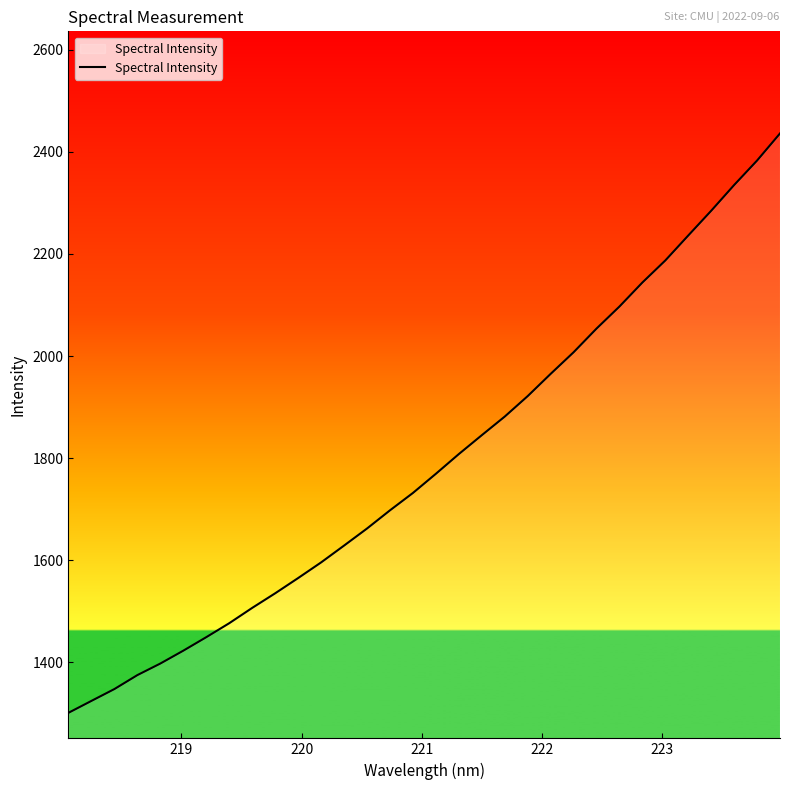

What is the difference between the second highest and second lowest values?

1058.4